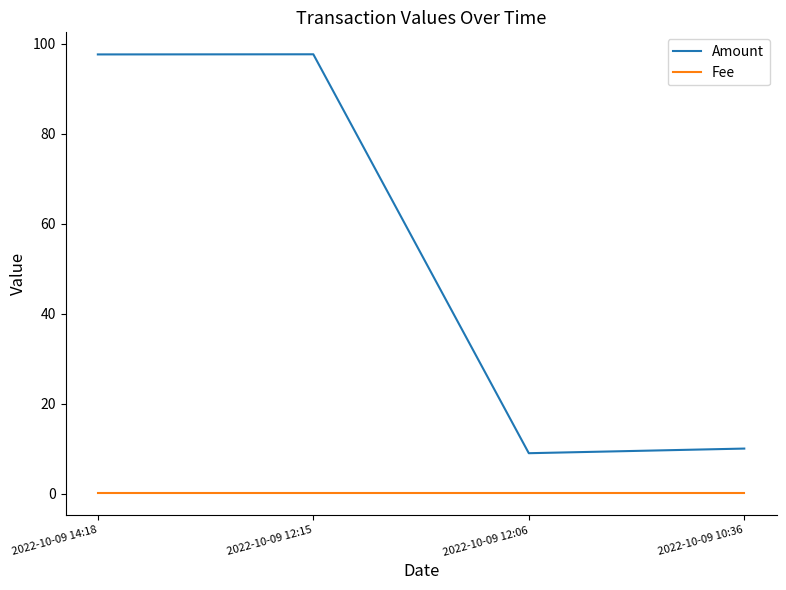

Which series has the largest range (max minus min)?

Amount